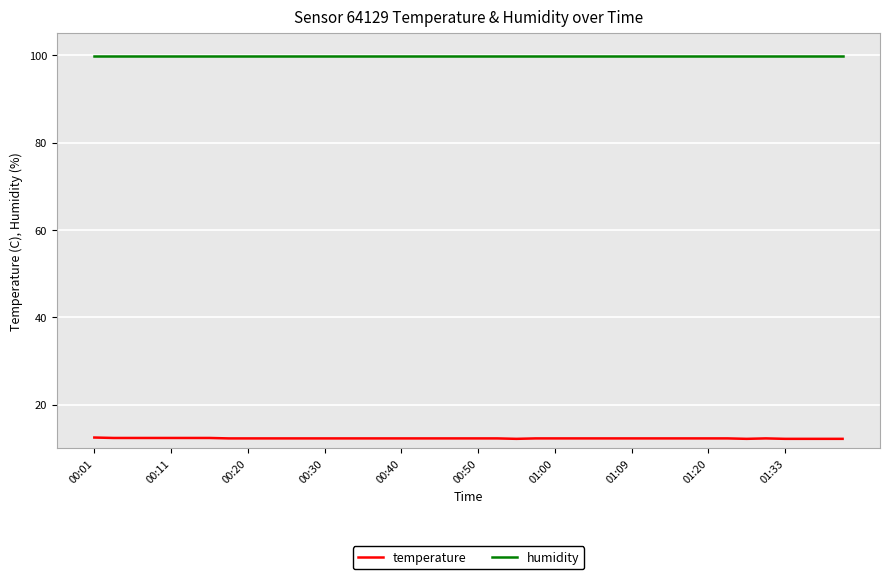

True or false: humidity and temperature cross at least once.

False